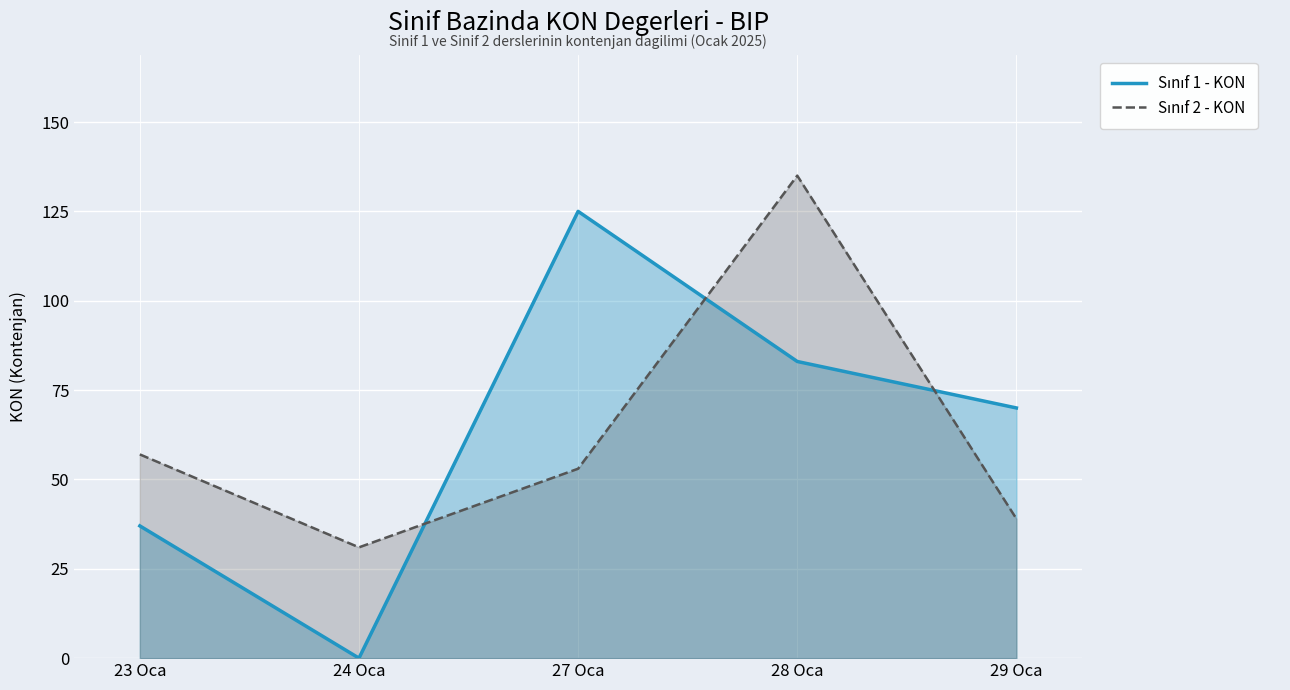

What is the difference between the Sınıf 1 - KON values at 23 Oca and 27 Oca?

88